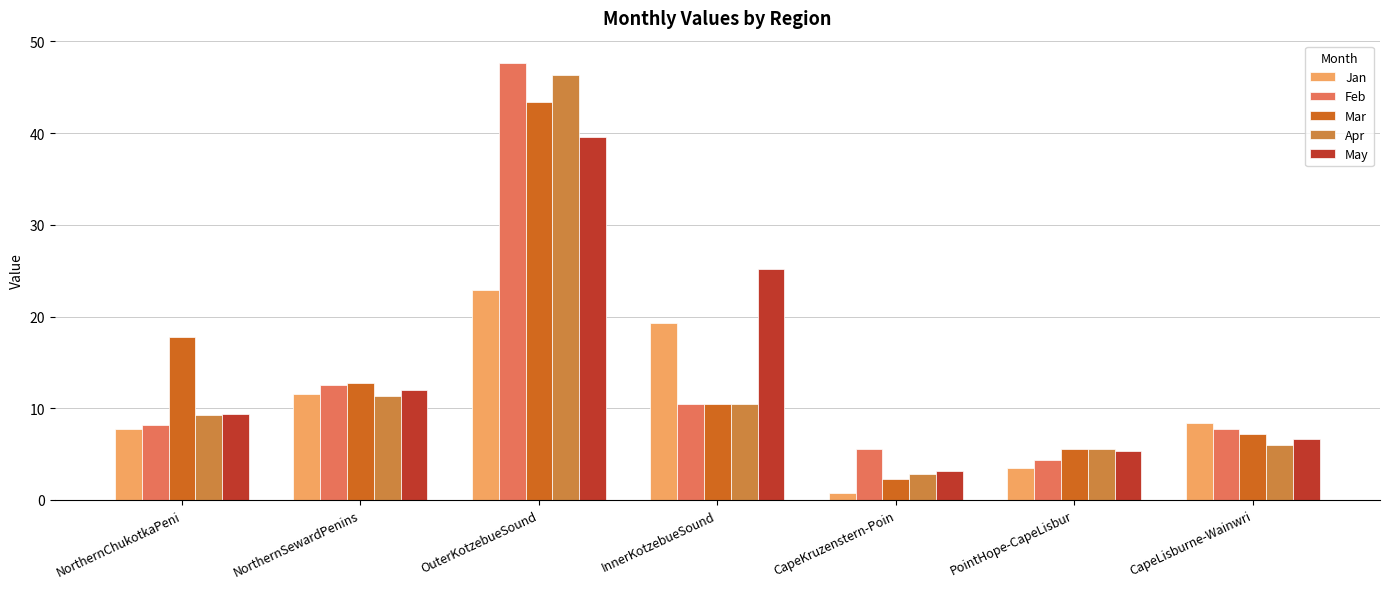

What is the label of the 2nd bar from the right?

PointHope-CapeLisbur